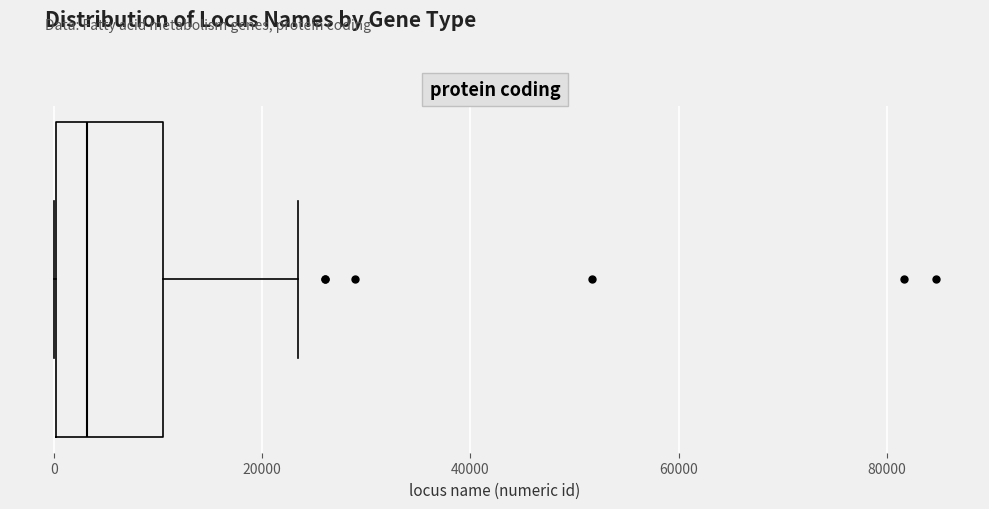

Read this box plot against the x-axis: the position of the median line, the range covered by the box, and the ends of both whiskers. The values are not printed on the chart, so give them approximately, as read against the axis.

median 4000, box 0 to 10000, whiskers 0 to 24000